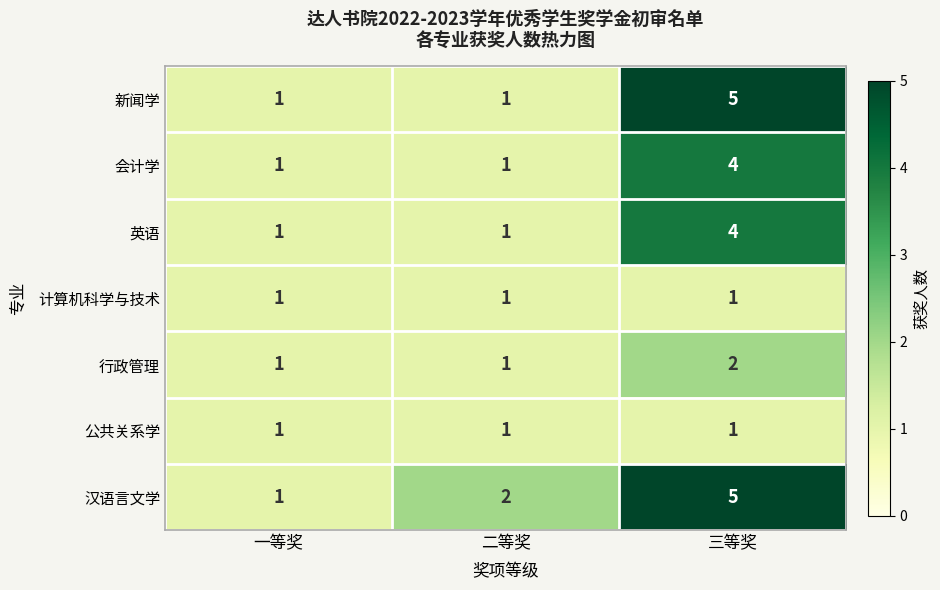

Count the 新闻学 values in the range 1 to 5.

3